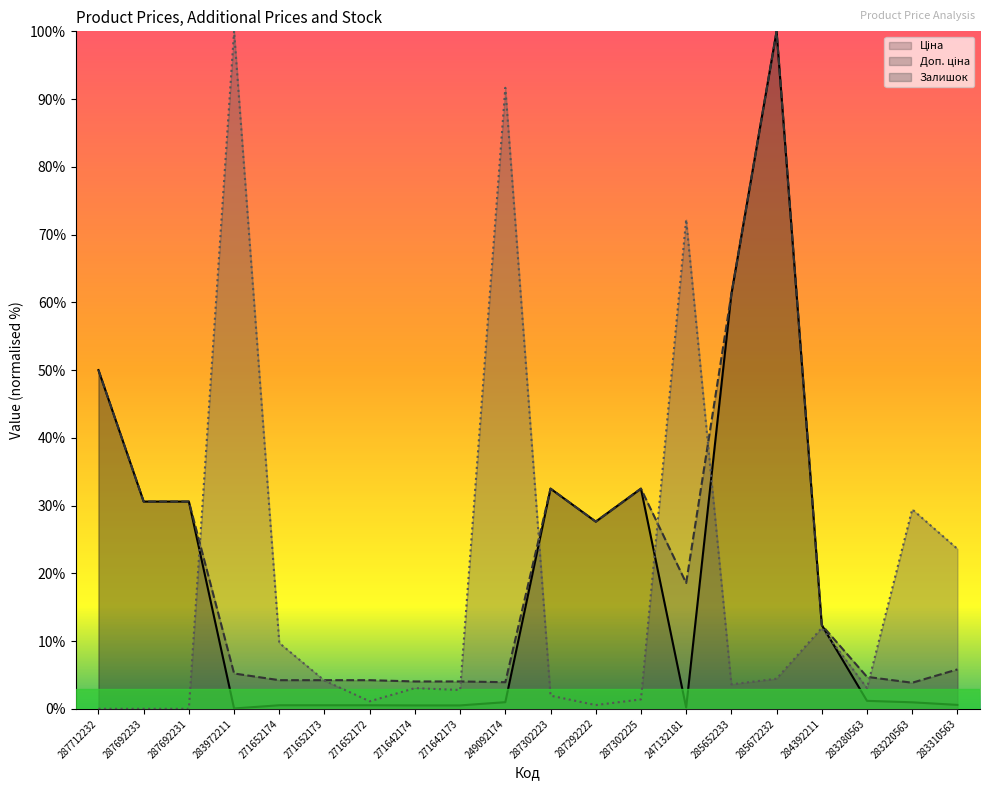

At how many categories does at least one series exceed 90?

3